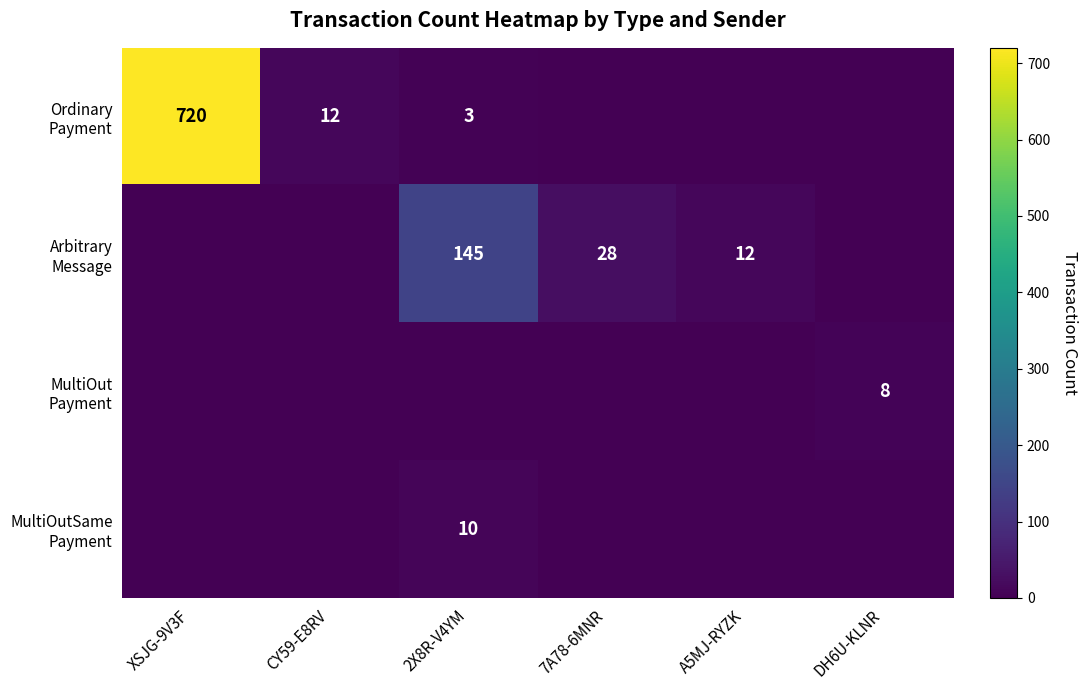

At which label does Ordinary Payment first exceed 3?

XSJG-9V3F